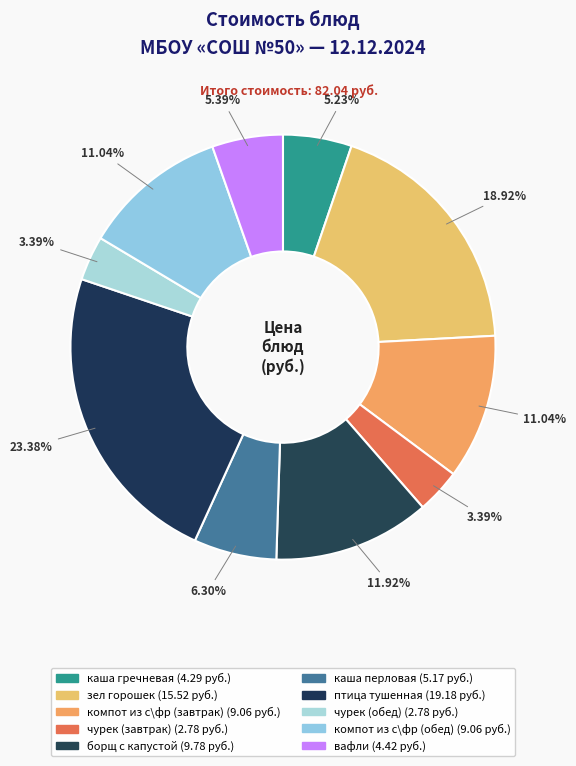

Is there any slice that represents more than half of the pie?

No